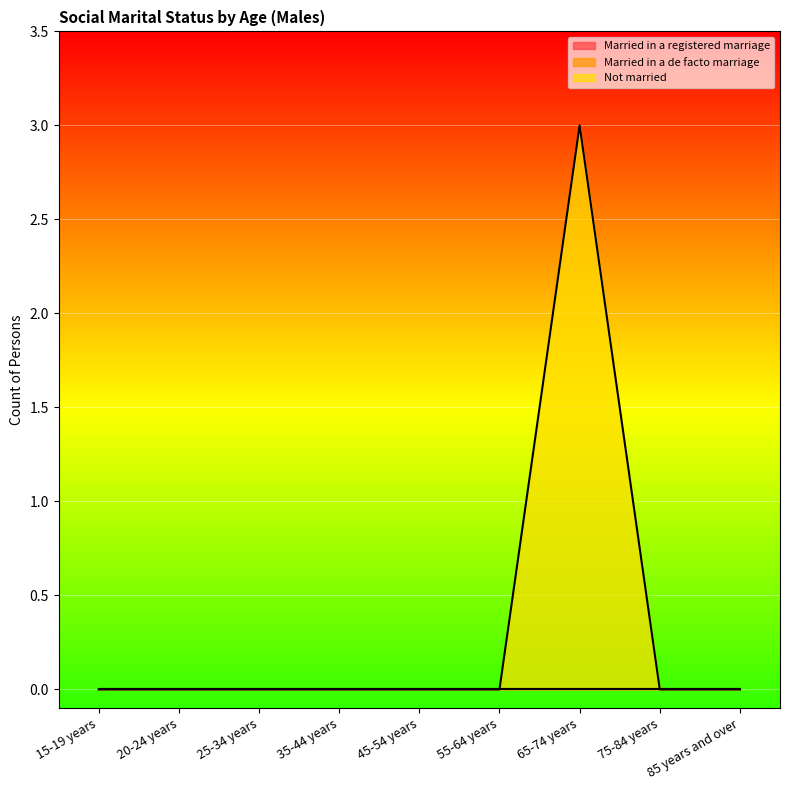

What is the label of the 5th point from the left?

45-54 years